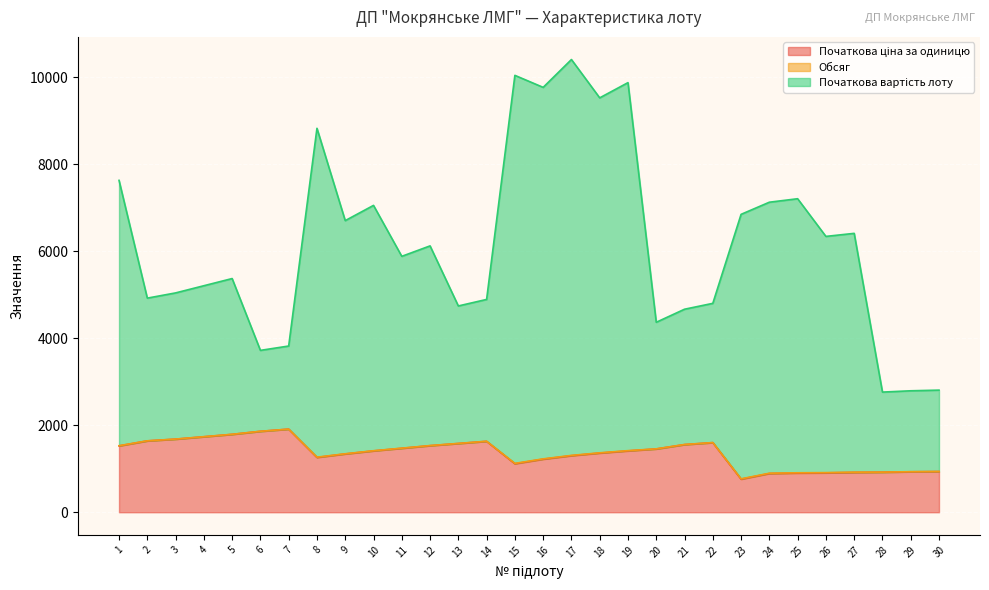

Which category has the highest value in the Початкова вартість лоту series?

17